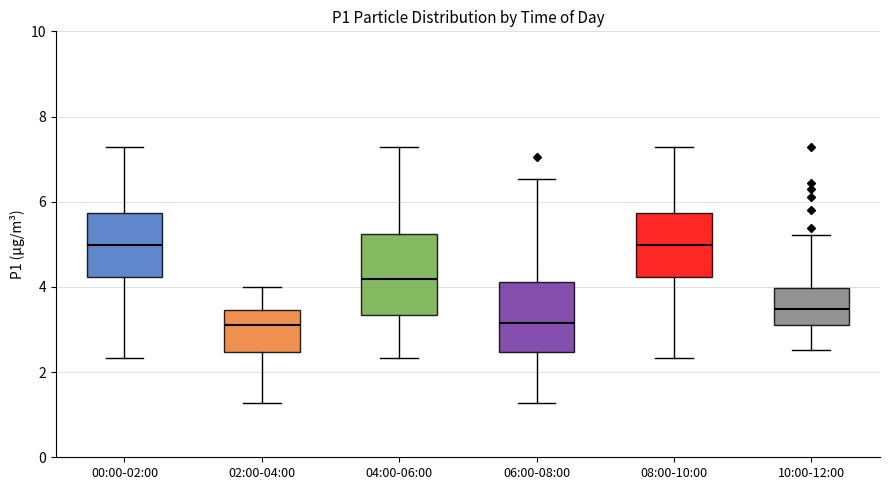

Where does the median line of the box for 06:00-08:00 sit on the y-axis? The values are not printed on the chart, so give them approximately, as read against the axis.

3.2